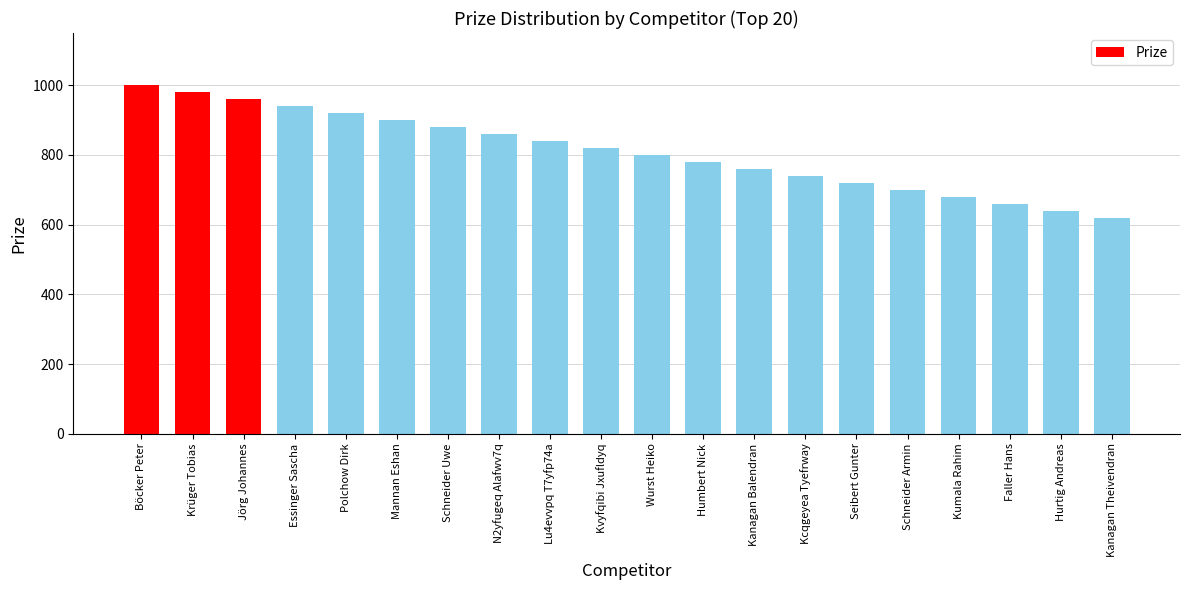

What is the label of the 17th bar from the right?

Essinger Sascha